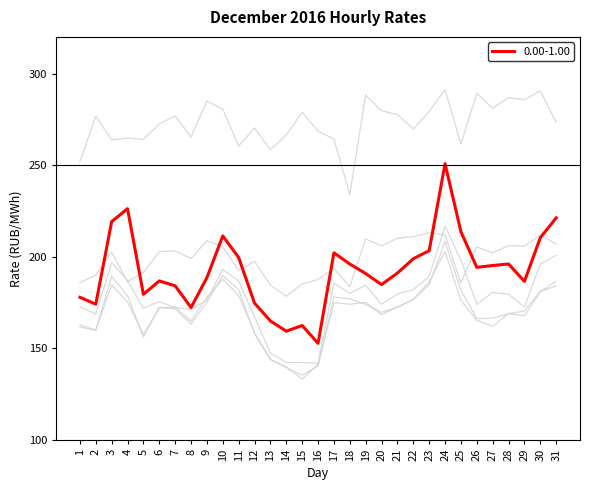

How many lines are shown in the chart?

6